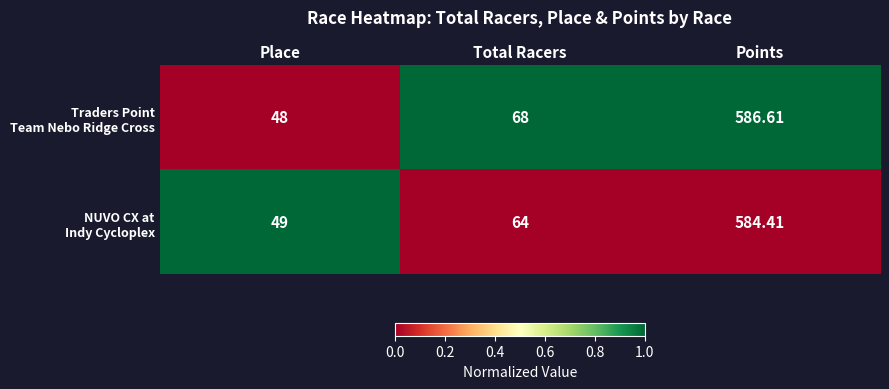

At which category is the sum across all series the highest?

Points